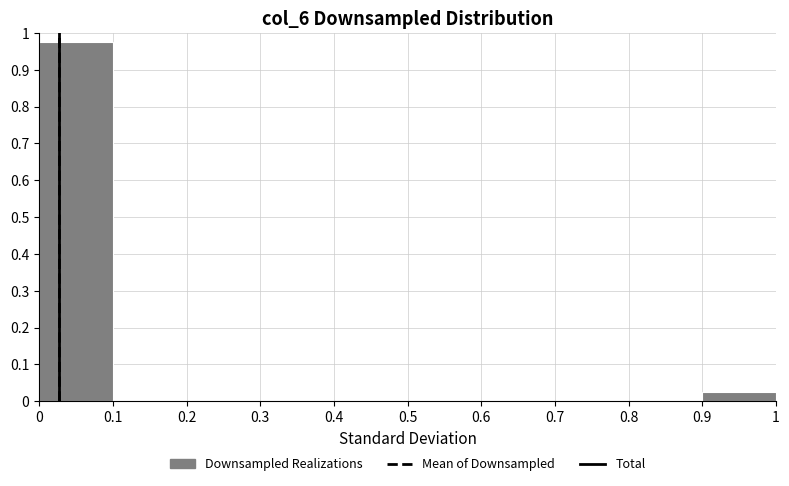

Reading left to right, list every bar in this chart as the range it spans on the x-axis followed by its height. The values are not printed on the chart, so give them approximately, as read against the axis.

0 to 0.1: 0.97
0.1 to 0.2: 0
0.2 to 0.3: 0
0.3 to 0.4: 0
0.4 to 0.5: 0
0.5 to 0.6: 0
0.6 to 0.7: 0
0.7 to 0.8: 0
0.8 to 0.9: 0
0.9 to 1: 0.03